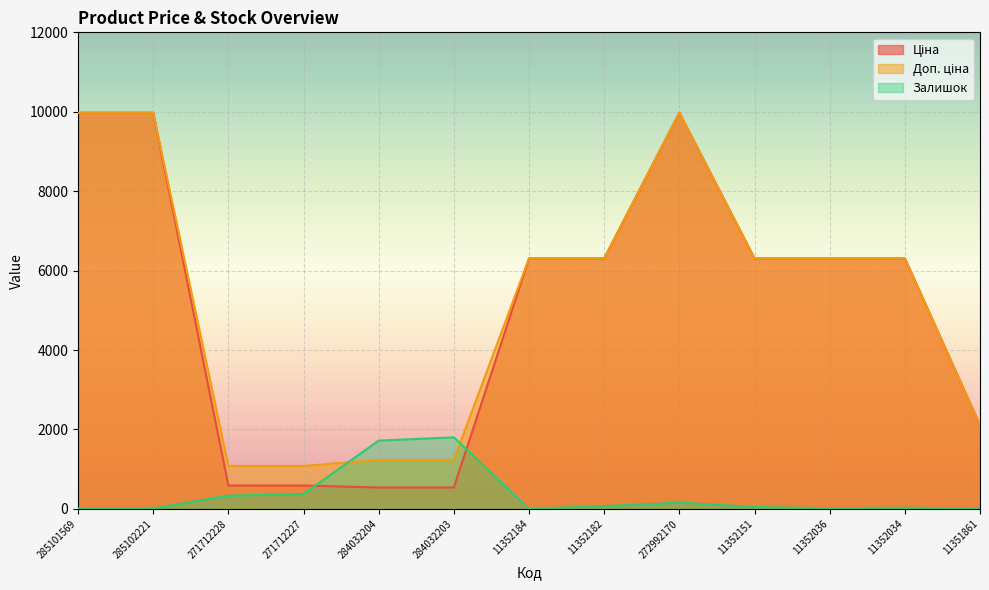

Which series has the largest total across all categories?

Доп. ціна